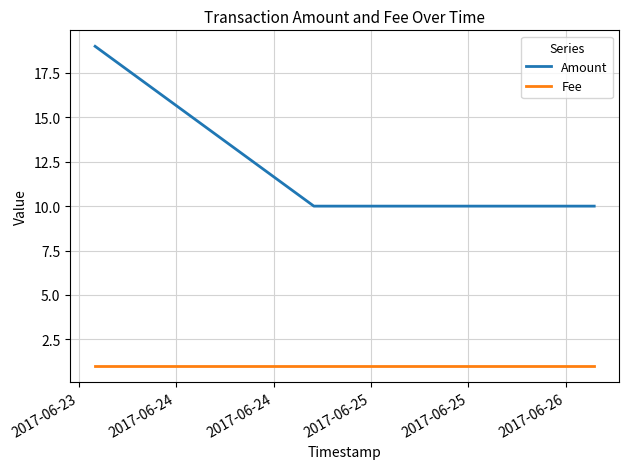

Reading left to right, list all the values displayed in this chart.

Amount: 19	10	10
Fee: 1	1	1